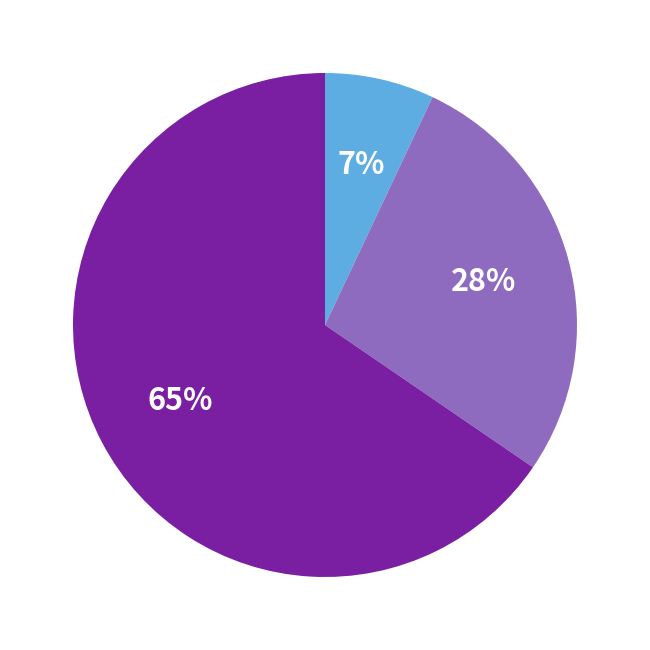

To the nearest percent, what is the difference between the largest and smallest slice percentages?

58%